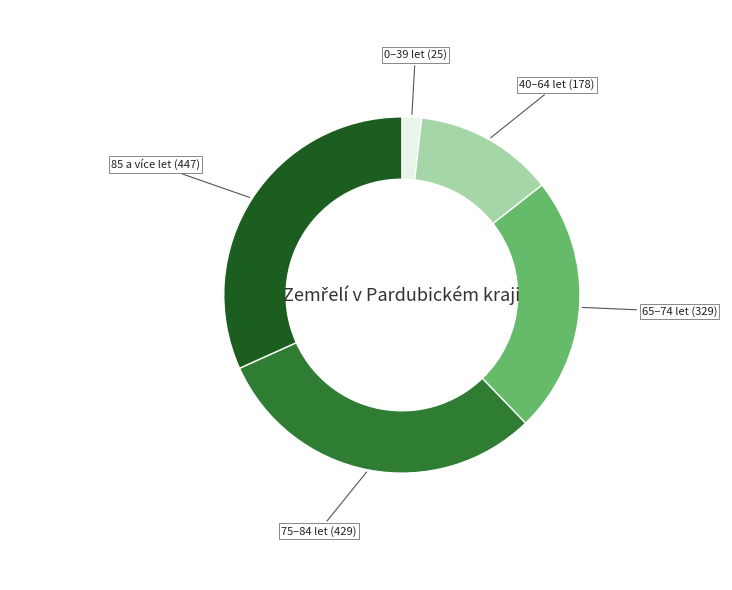

Is there a majority slice in this chart?

No